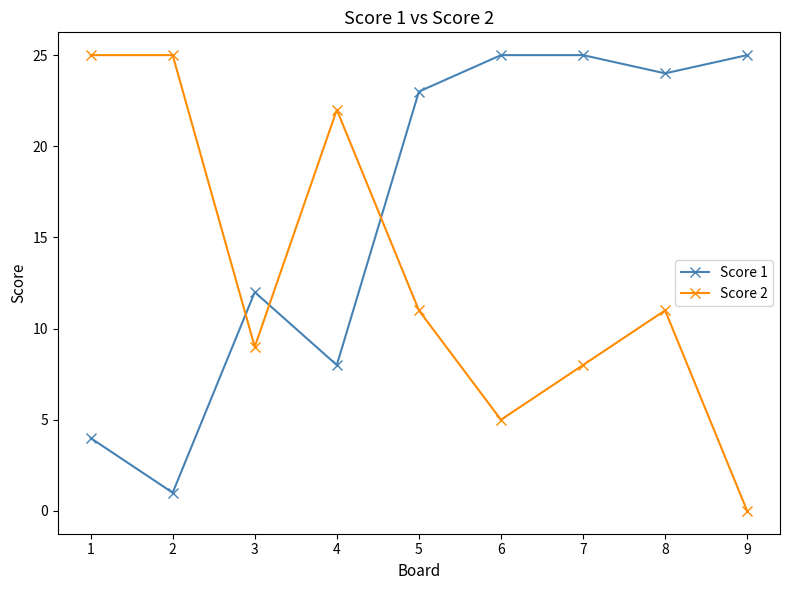

Reading left to right, transcribe all the data shown in this chart.

Score 1: 1=4	2=1	3=12	4=8	5=23	6=25	7=25	8=24	9=25
Score 2: 1=25	2=25	3=9	4=22	5=11	6=5	7=8	8=11	9=0